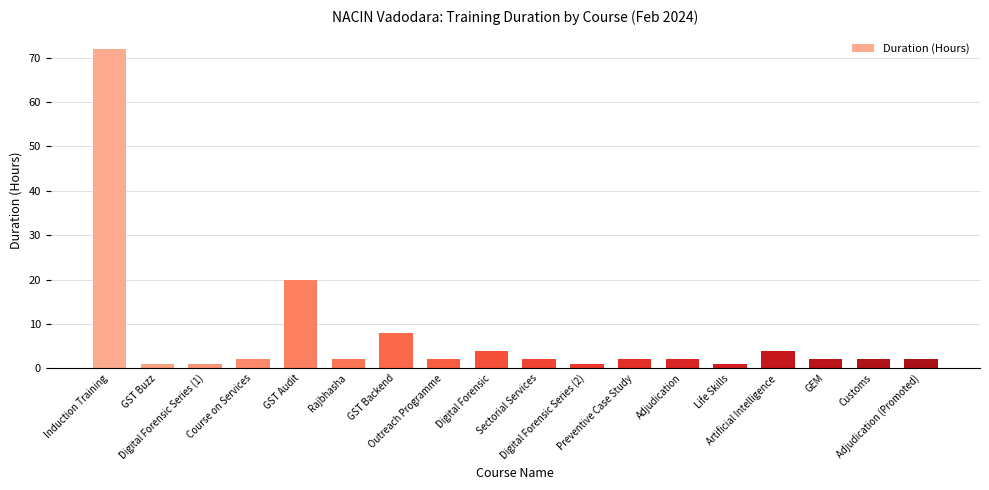

What is the greatest value displayed?

72